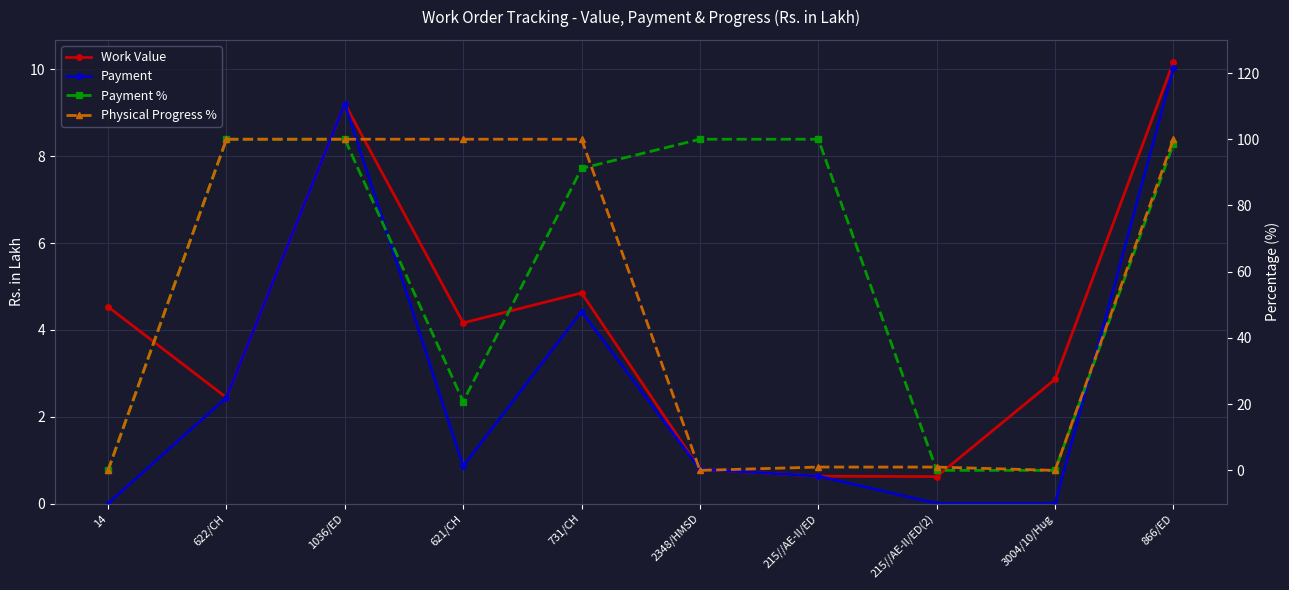

At which label is Work Value closest to 5?

731/CH